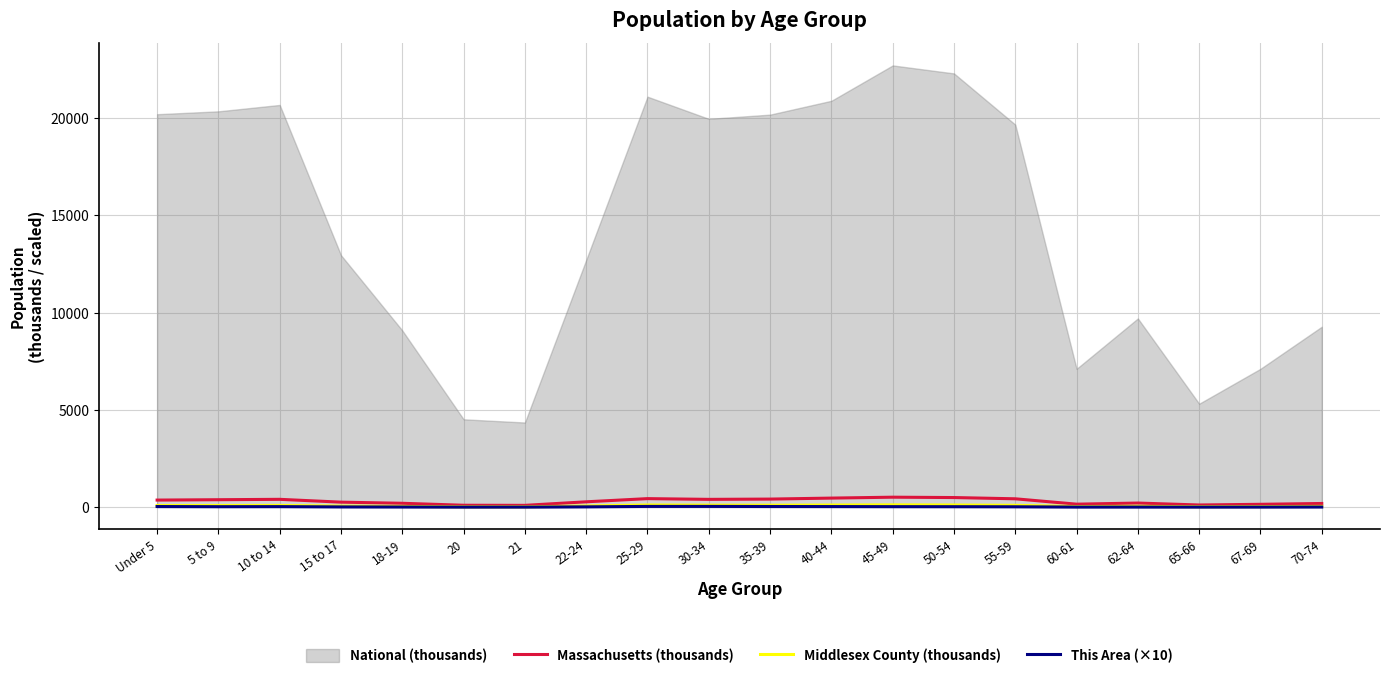

At which category is the sum across all series the highest?

45-49